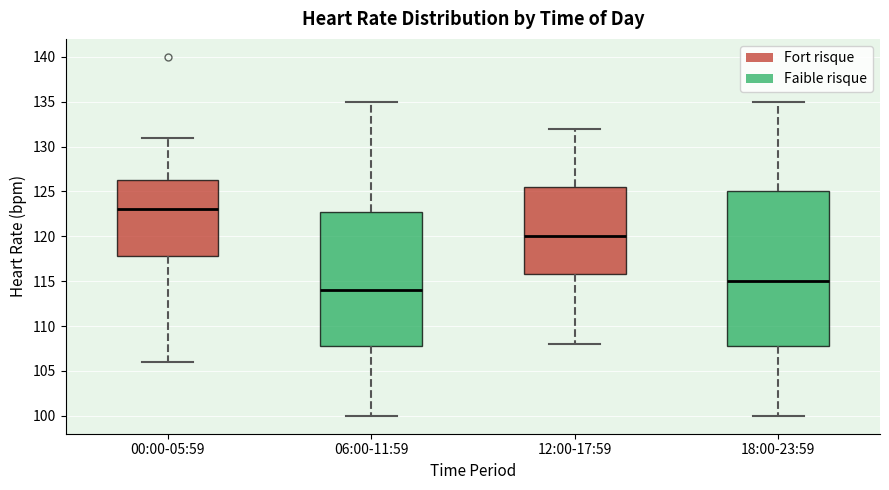

Where is the upper edge of the box for 12:00-17:59 on the y-axis? The values are not printed on the chart, so give them approximately, as read against the axis.

125.5